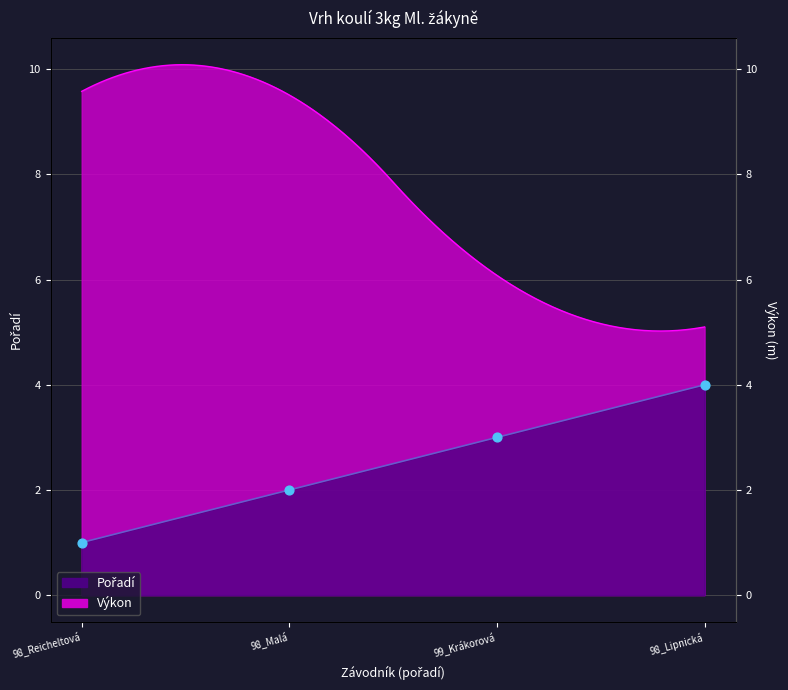

Which has a higher value, 98_Malá or 98_Lipnická?

98_Lipnická